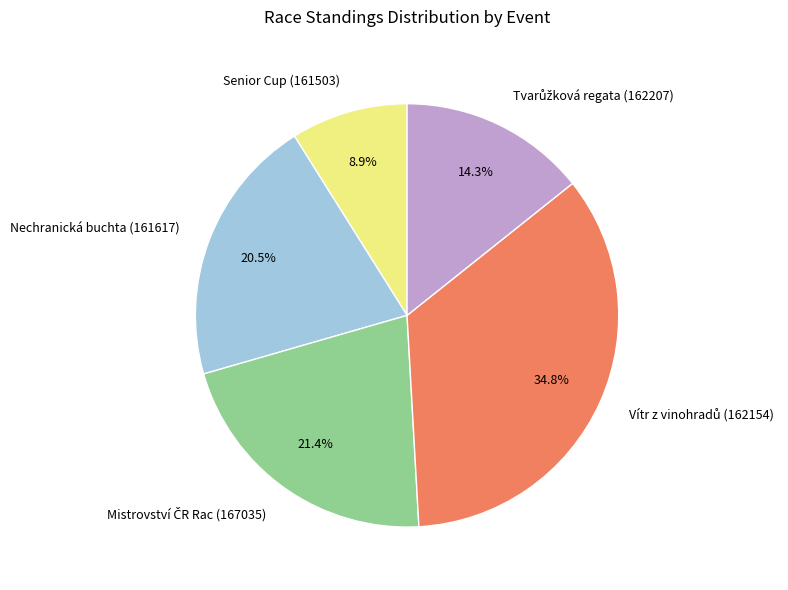

What percentage is the Senior Cup (161503) slice, to the nearest percent?

9%